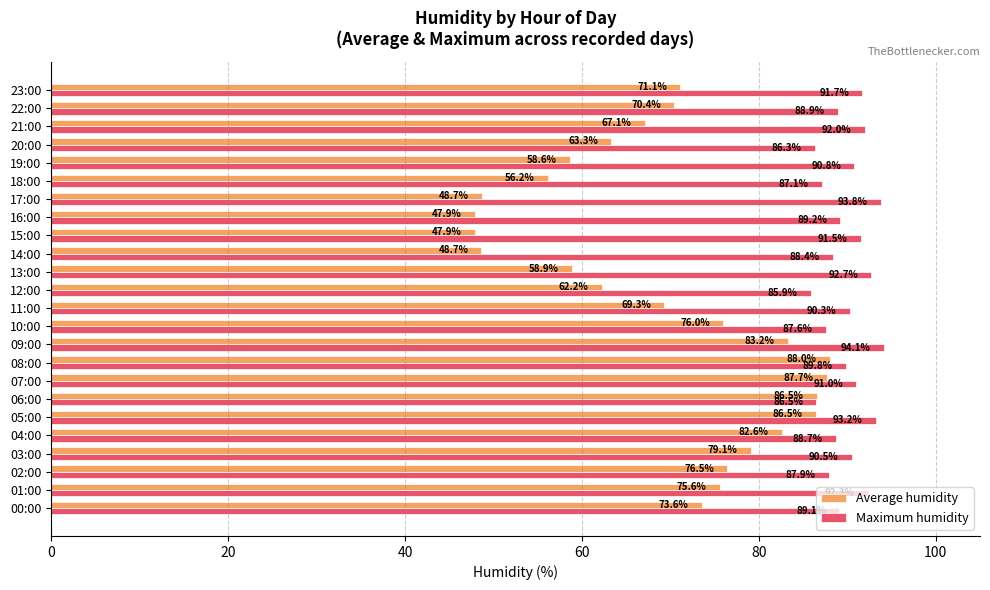

At which label does Maximum humidity reach its peak?

09:00